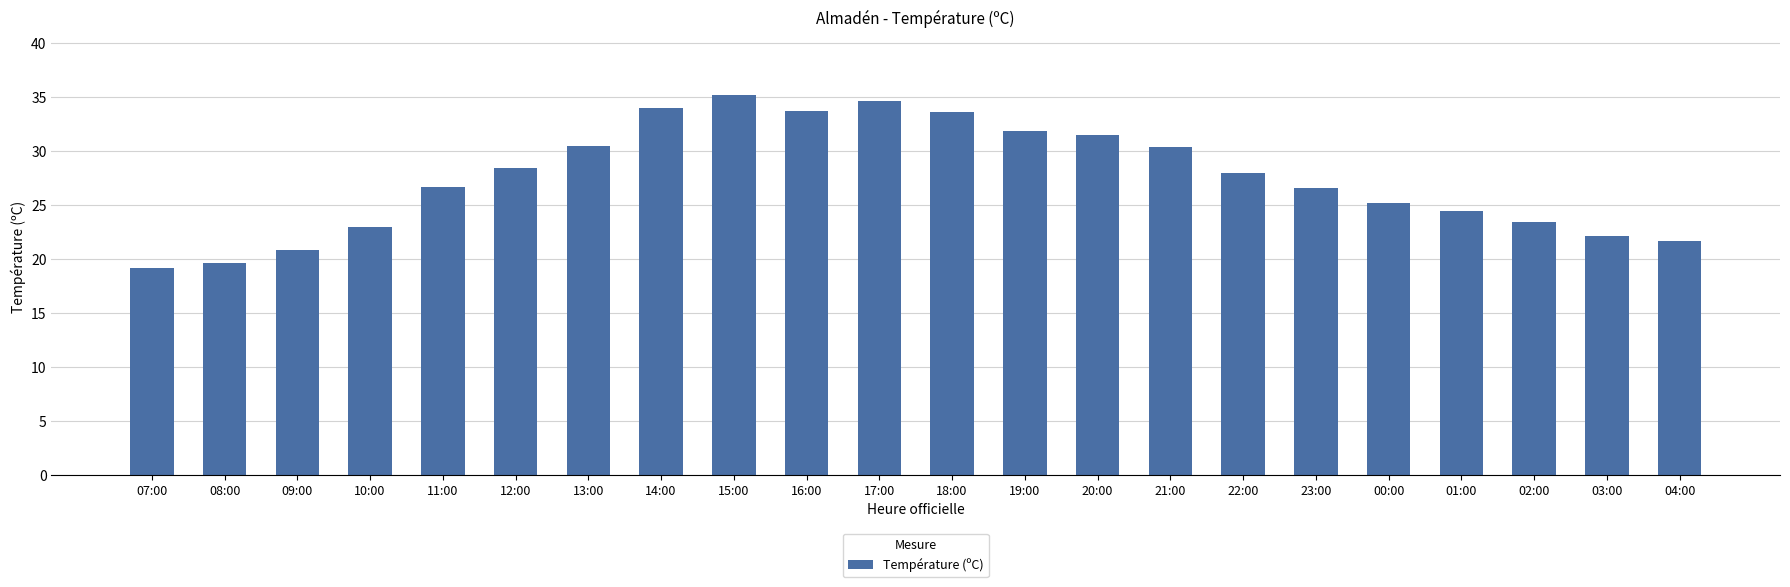

Are the bars horizontal?

No